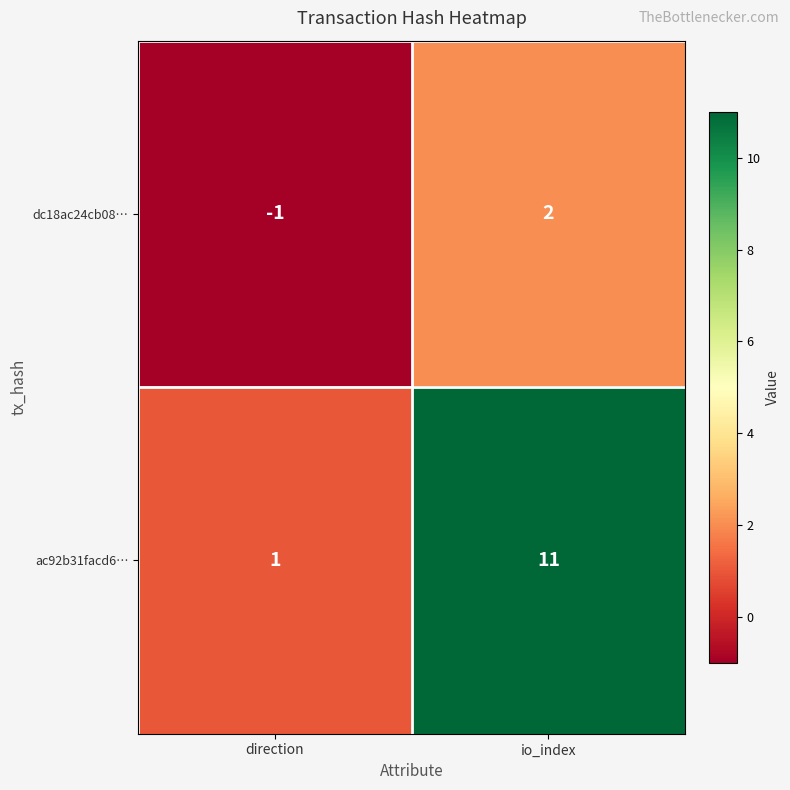

What is the difference between the dc18ac24cb08… values at io_index and direction?

3